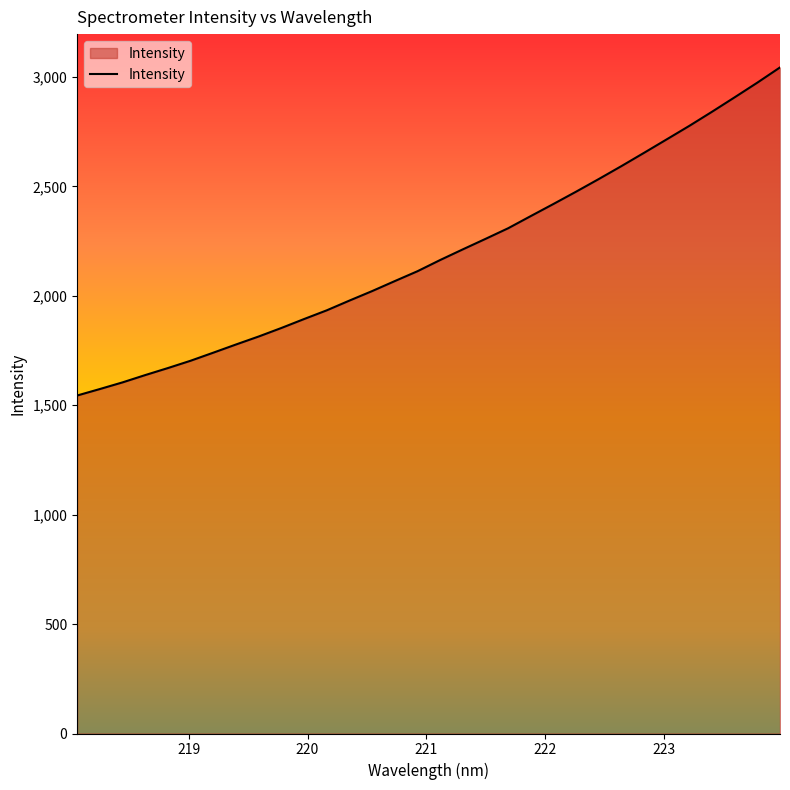

What is the smallest value displayed?

1544.2